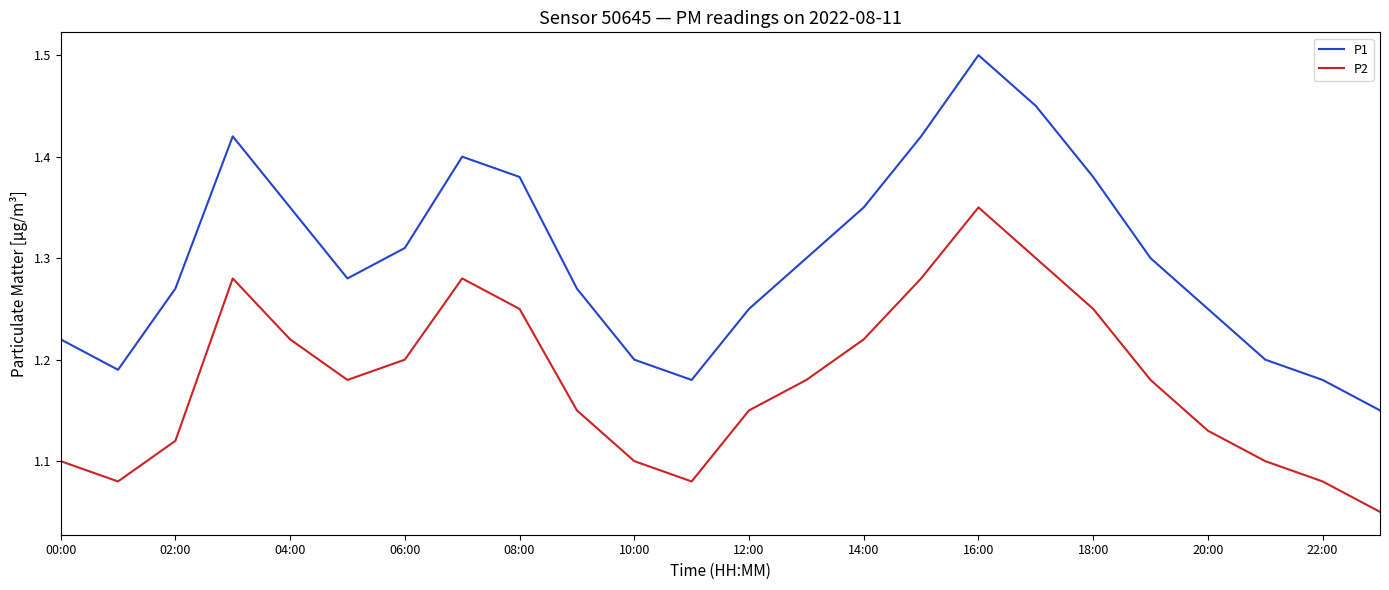

What is the sum of all P2 values?

28.3